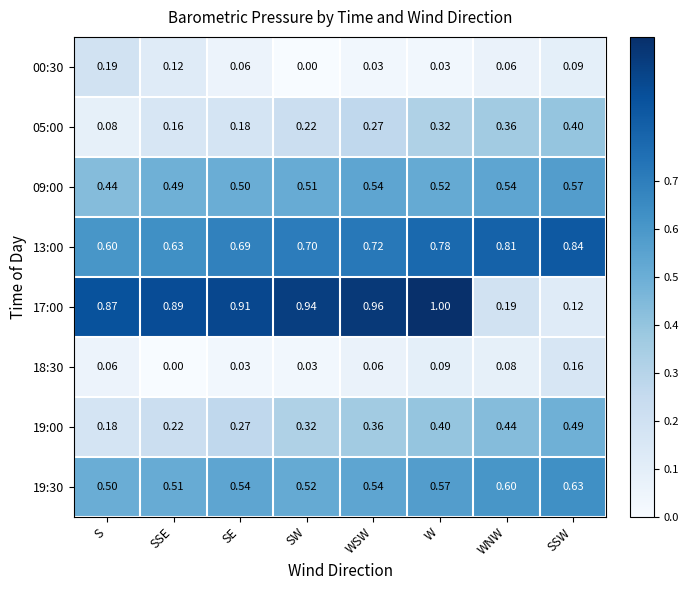

At which category is the sum across all series the highest?

W